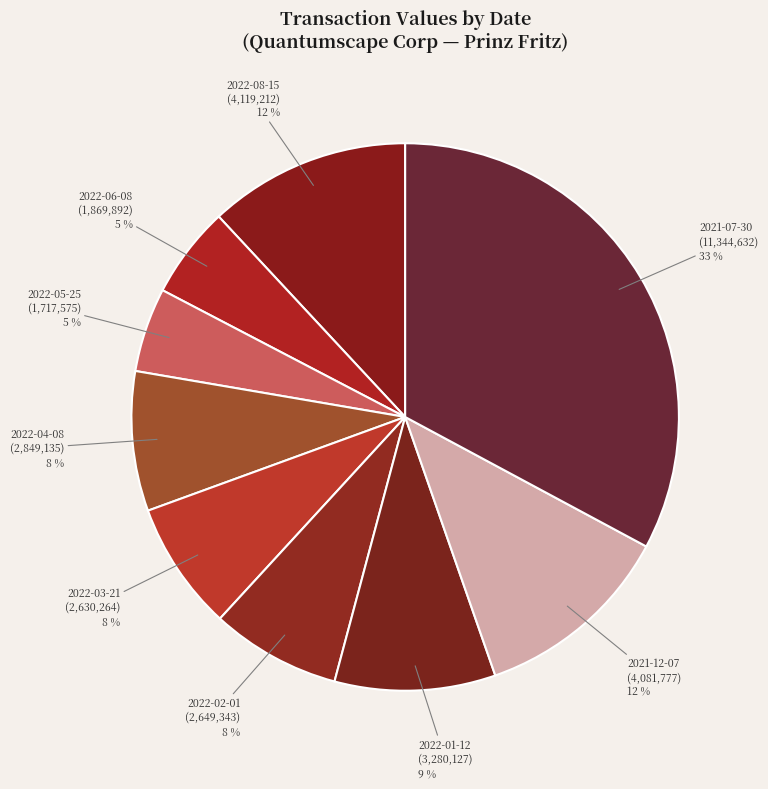

Do 2021-12-07 and 2022-01-12 together represent more than half of the pie?

No